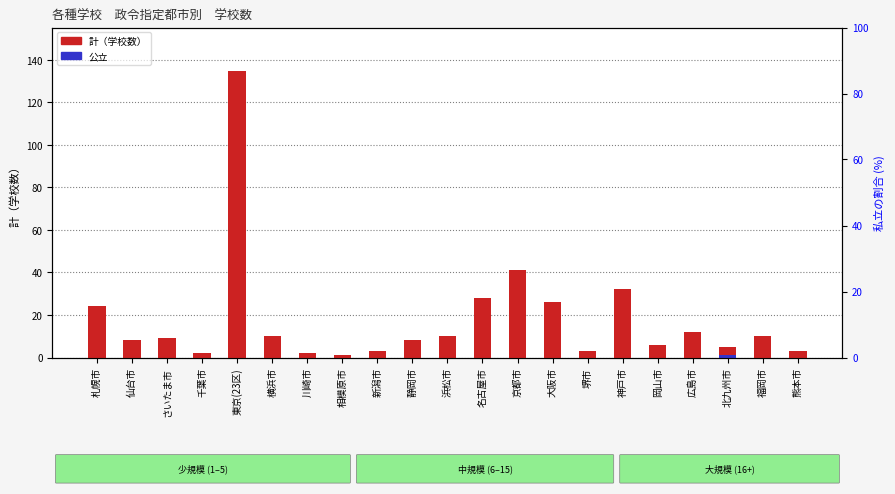

At which category is the sum across all series the highest?

東京(23区)